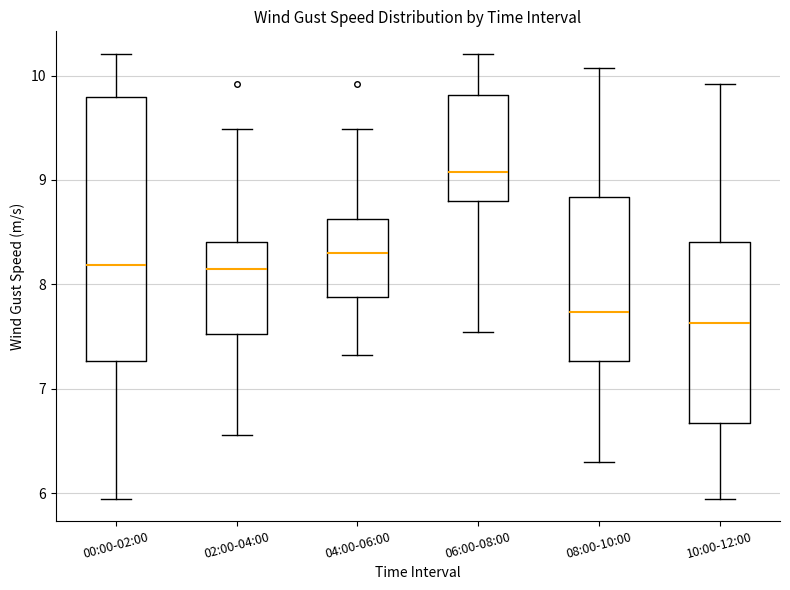

Where does the lower whisker of the box for 06:00-08:00 end on the y-axis? The values are not printed on the chart, so give them approximately, as read against the axis.

7.5